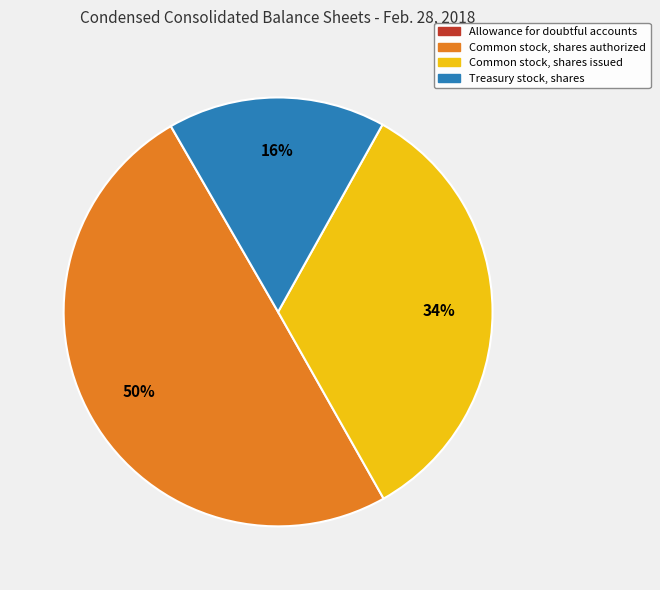

Is Common stock, shares issued the majority of the pie?

No